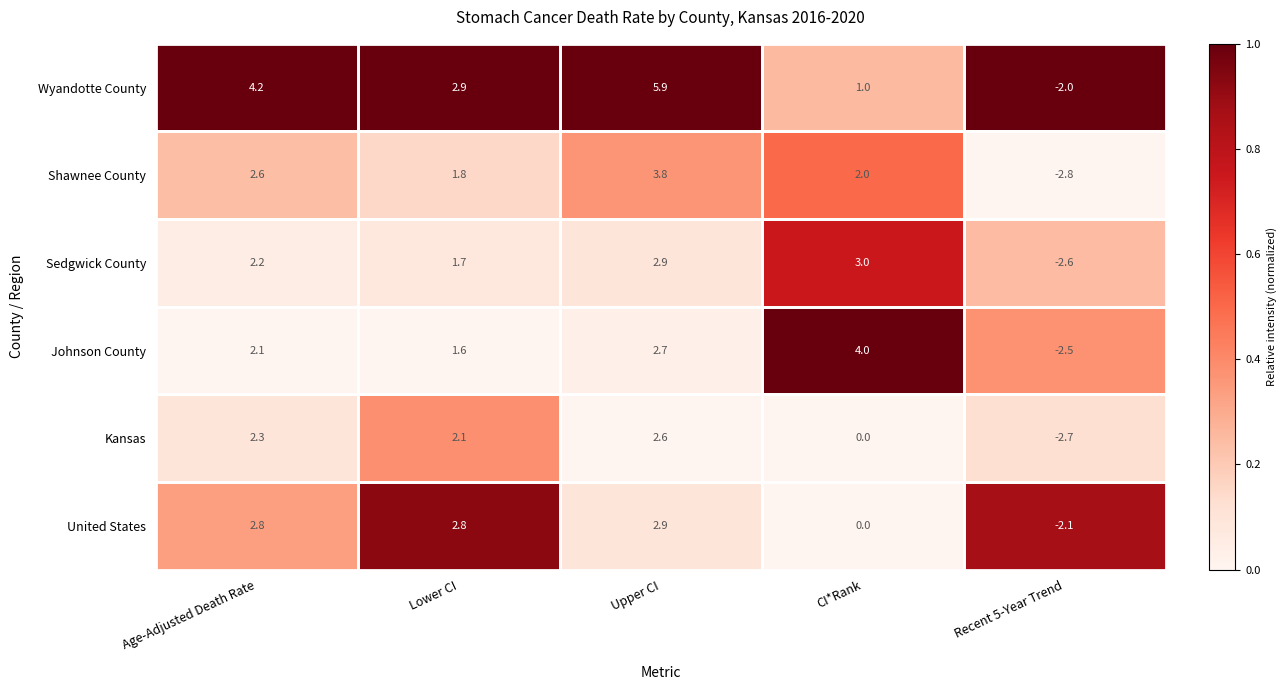

Is it true that United States equals 2.9 at Upper CI?

True